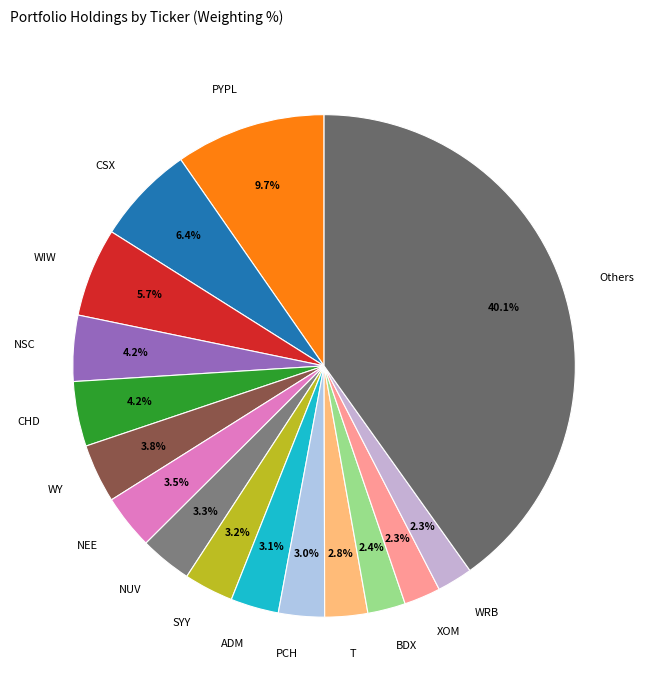

What percentage is the CHD slice, to the nearest percent?

4%